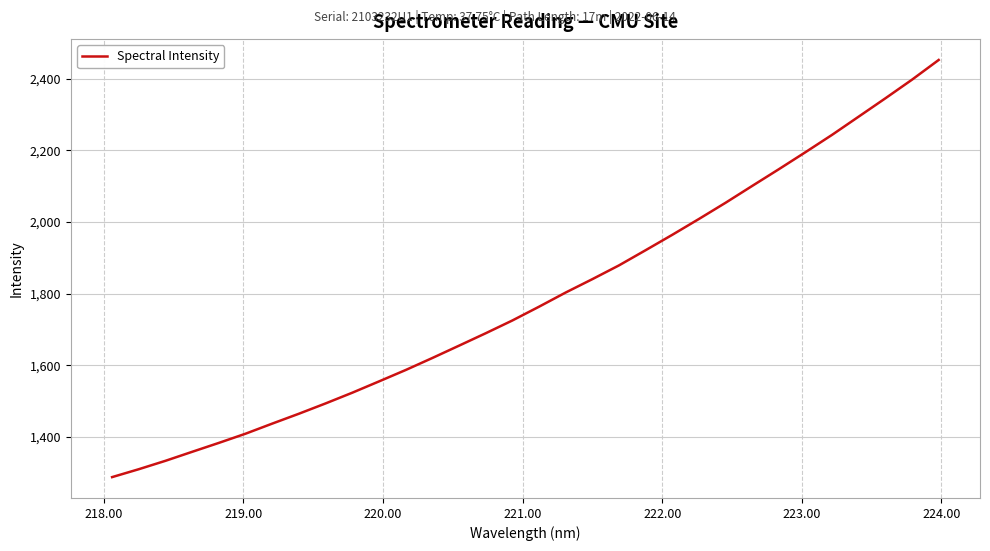

What is the smallest value displayed?

1287.7